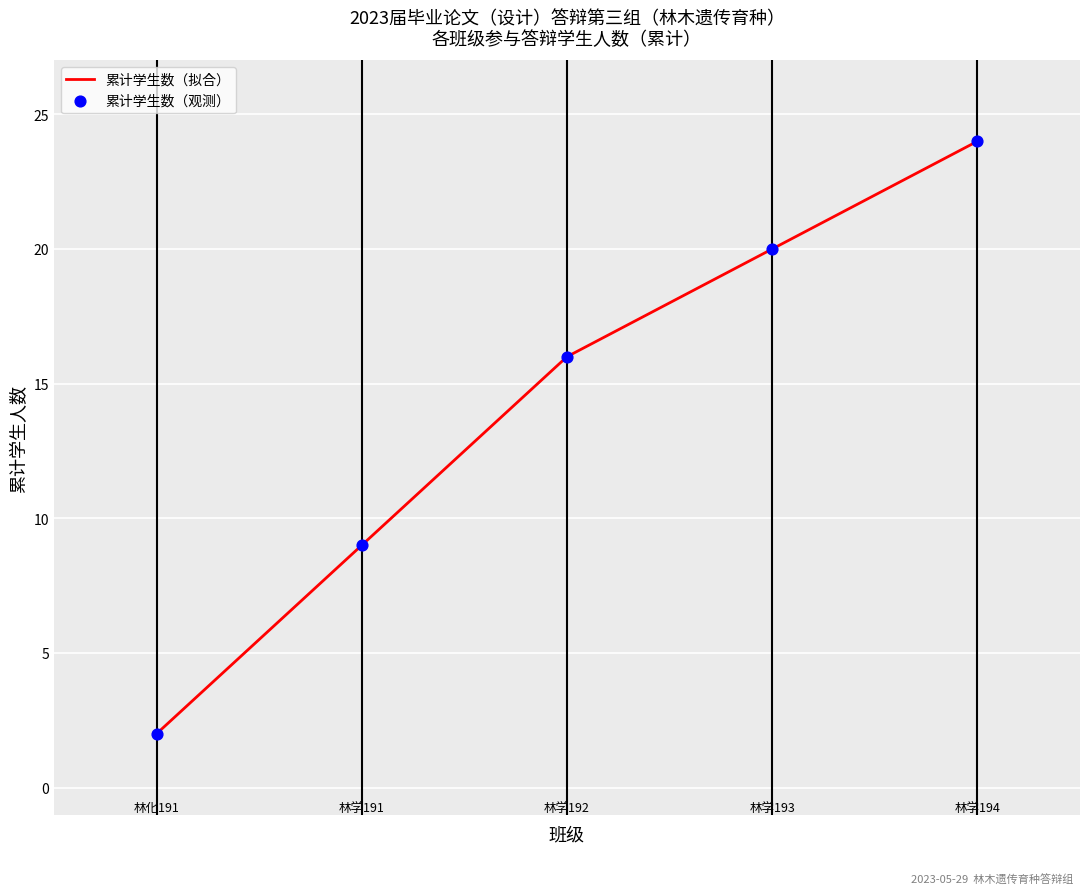

What is the greatest value displayed?

24